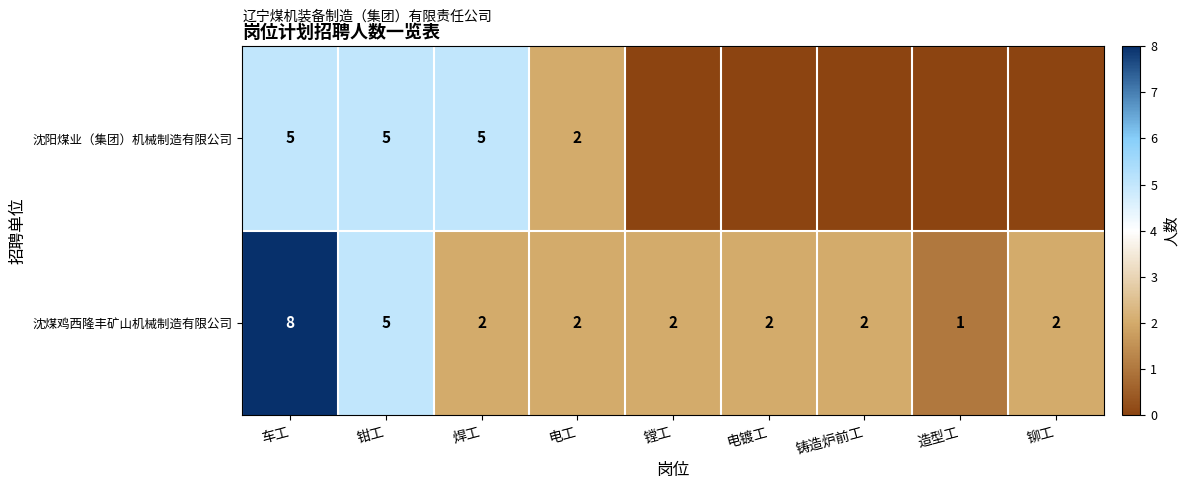

At which label does 沈煤鸡西隆丰矿山机械制造有限公司 reach its peak?

车工